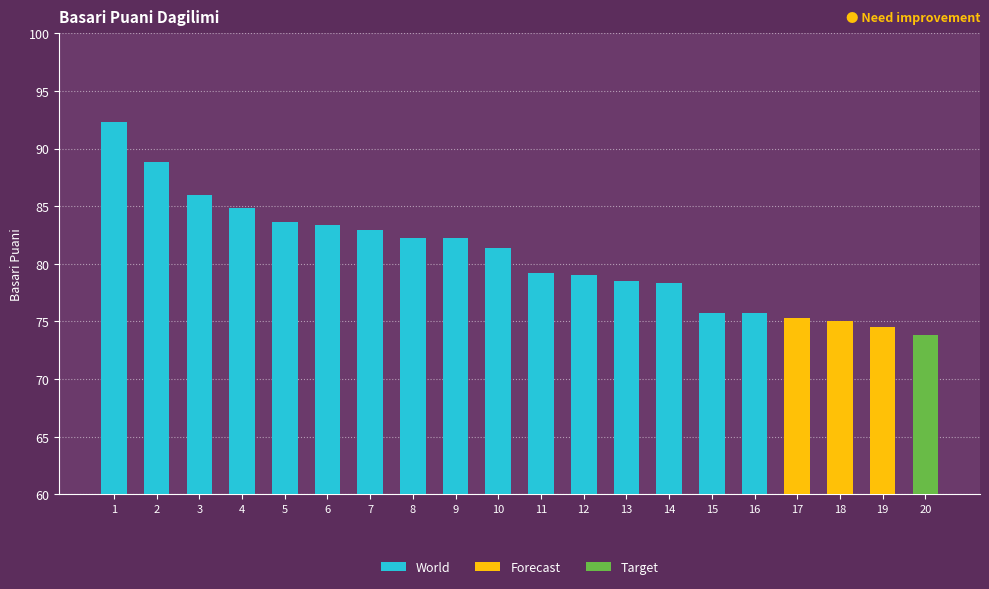

Does the chart contain stacked bars?

No